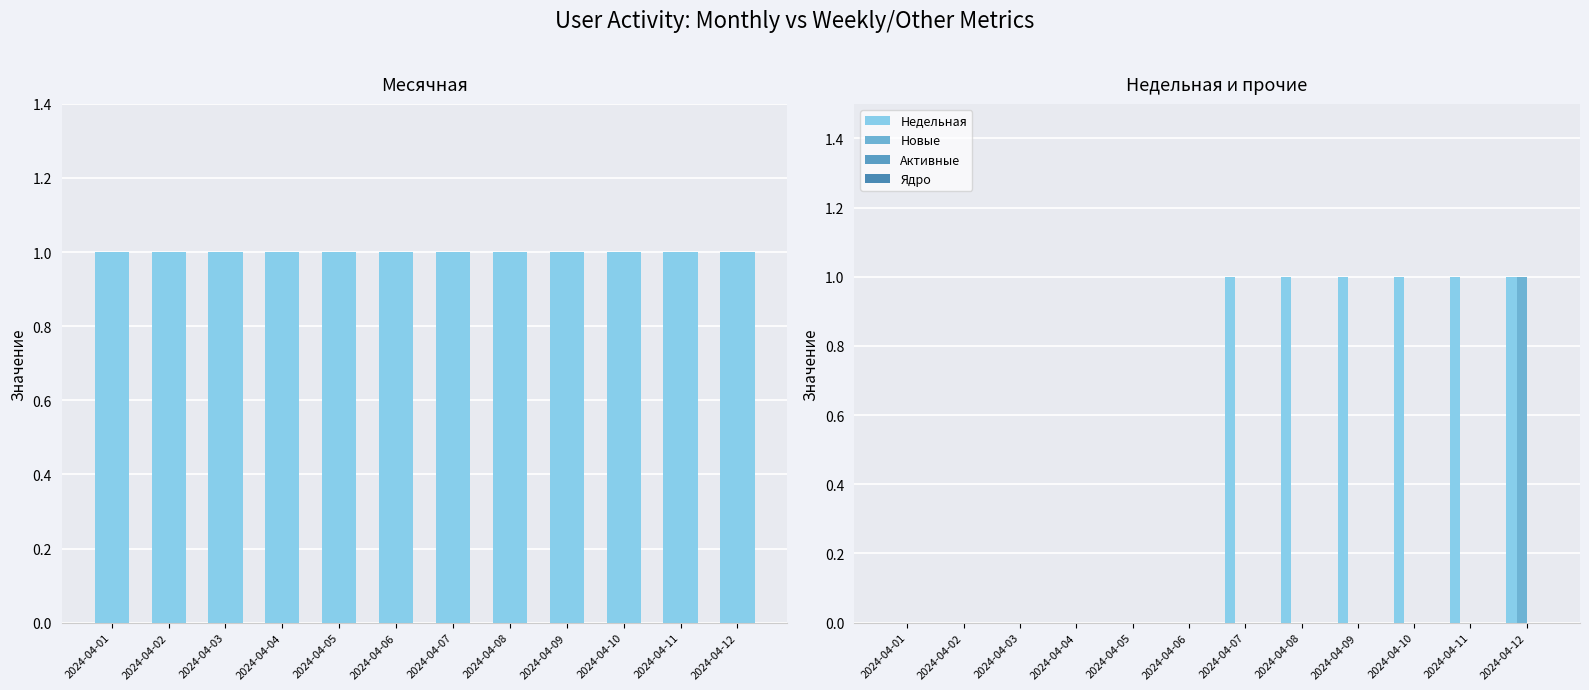

Is it true that Ядро equals 0 at 2024-04-10?

True